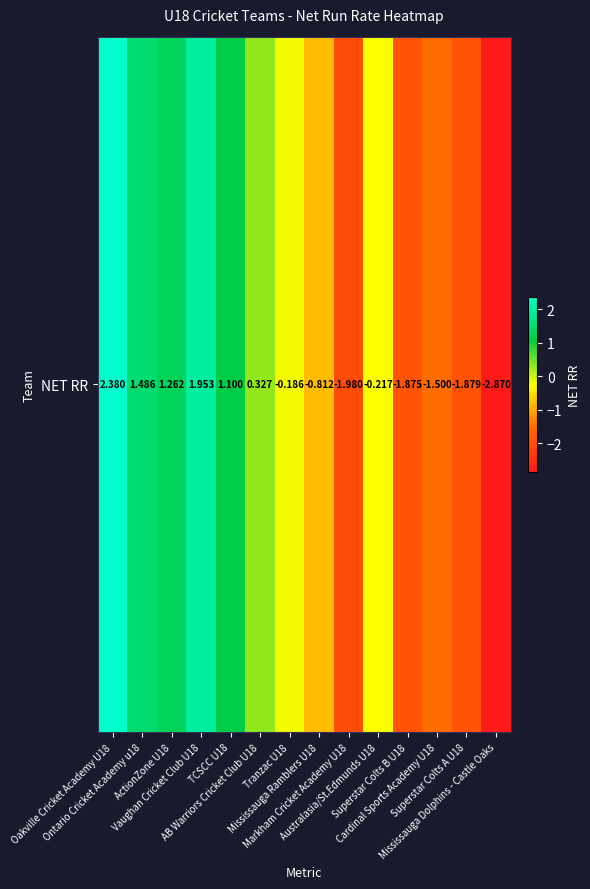

What is the difference between the maximum and minimum values?

5.2